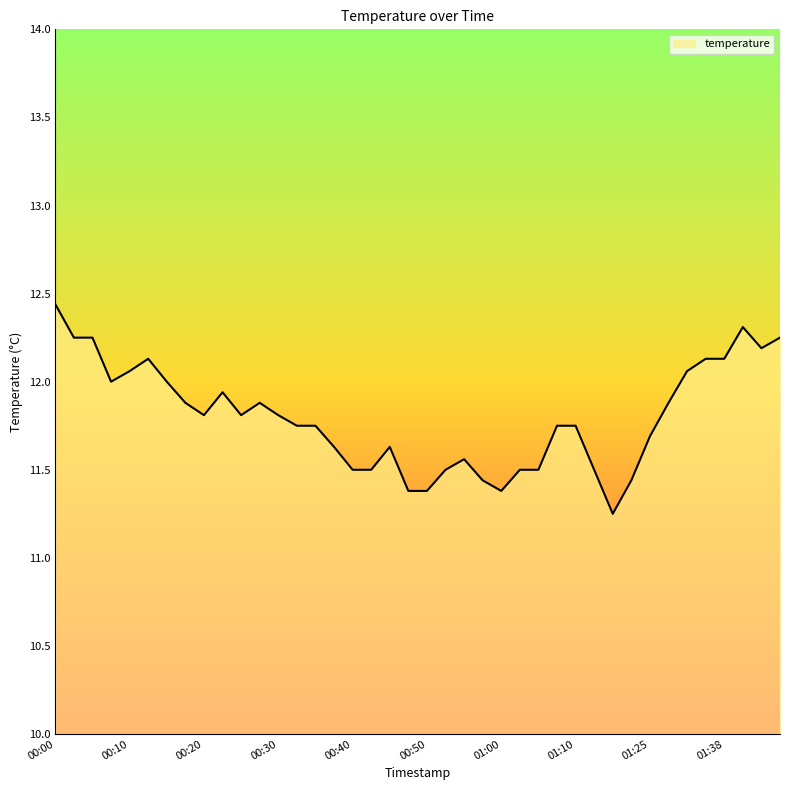

What is the difference between the maximum and minimum values?

1.2